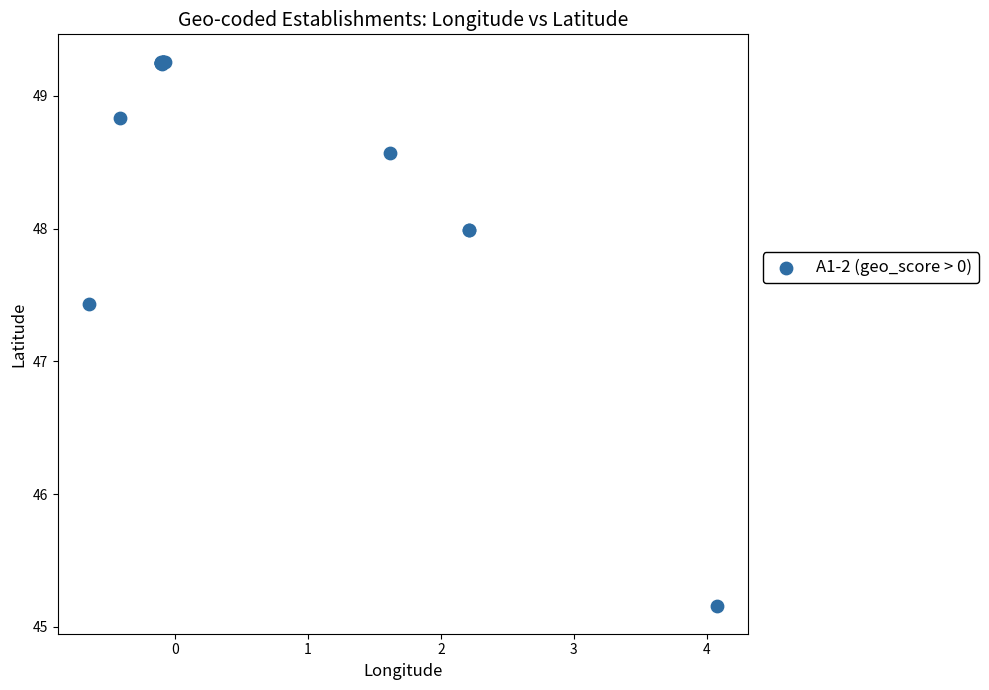

What Y value in the scatter plot is closest to 47?

47.4